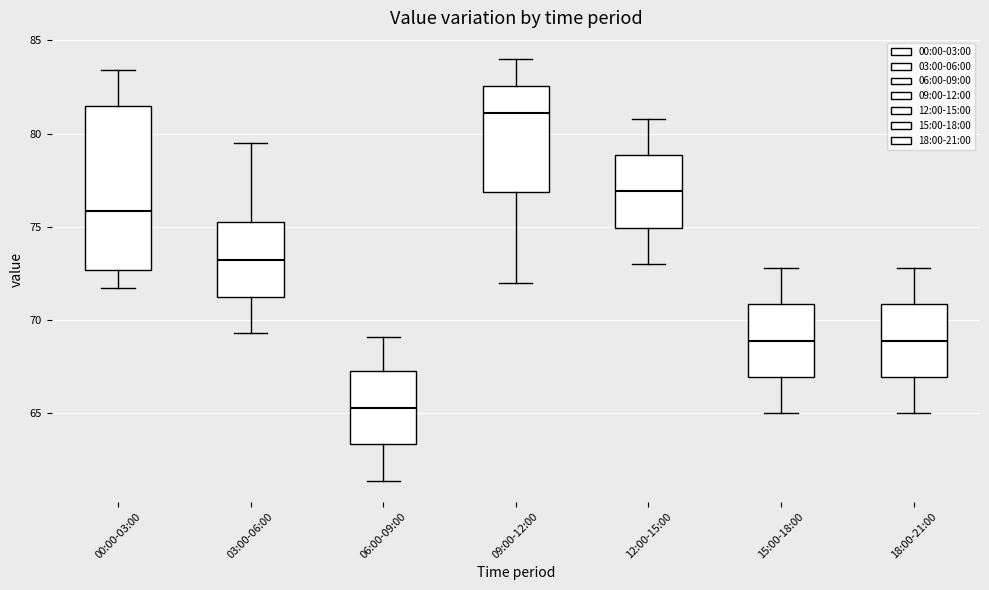

Comparing the boxes themselves (not the whiskers), which one is the tallest?

00:00-03:00